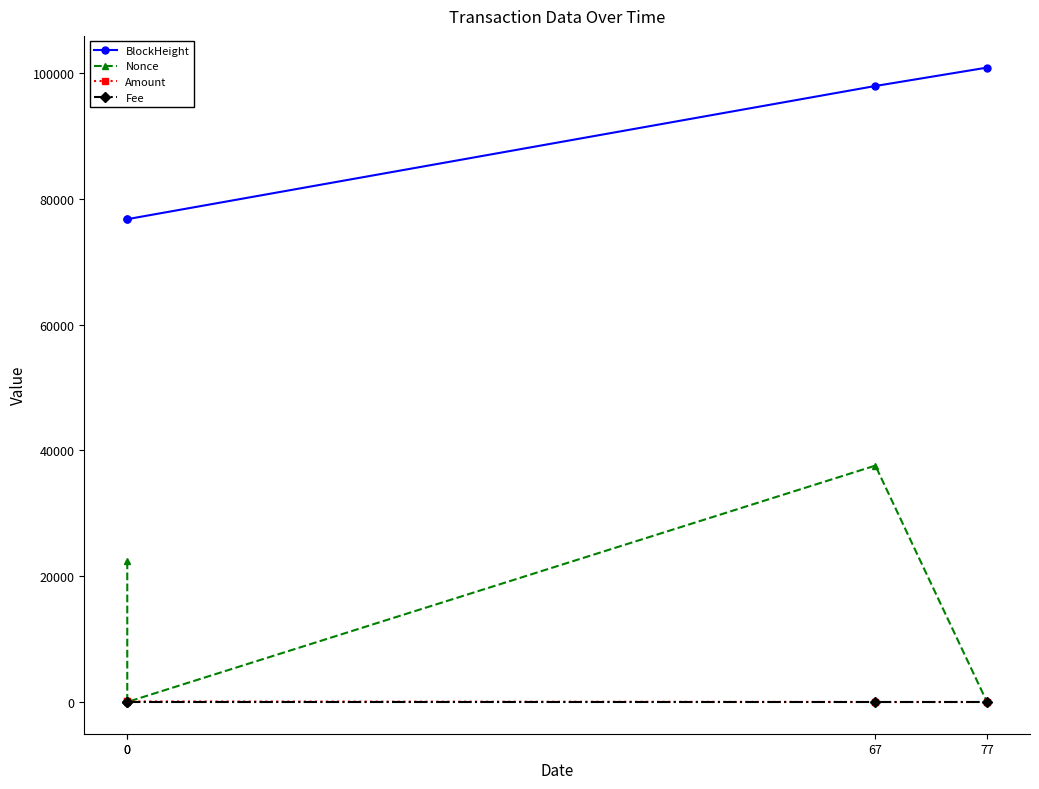

What is the difference between the highest and lowest values at 67?

97959.0